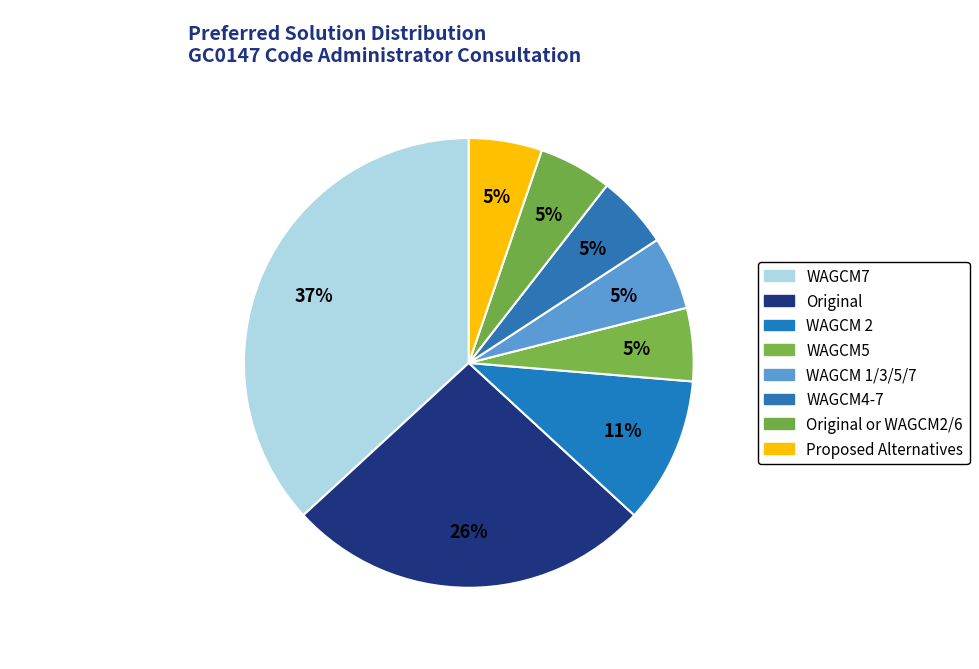

How many slices are in this pie chart?

8